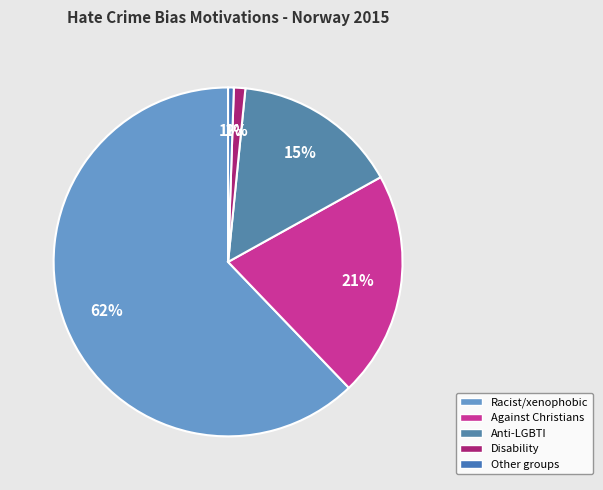

To the nearest percent, what is the average slice percentage?

20%